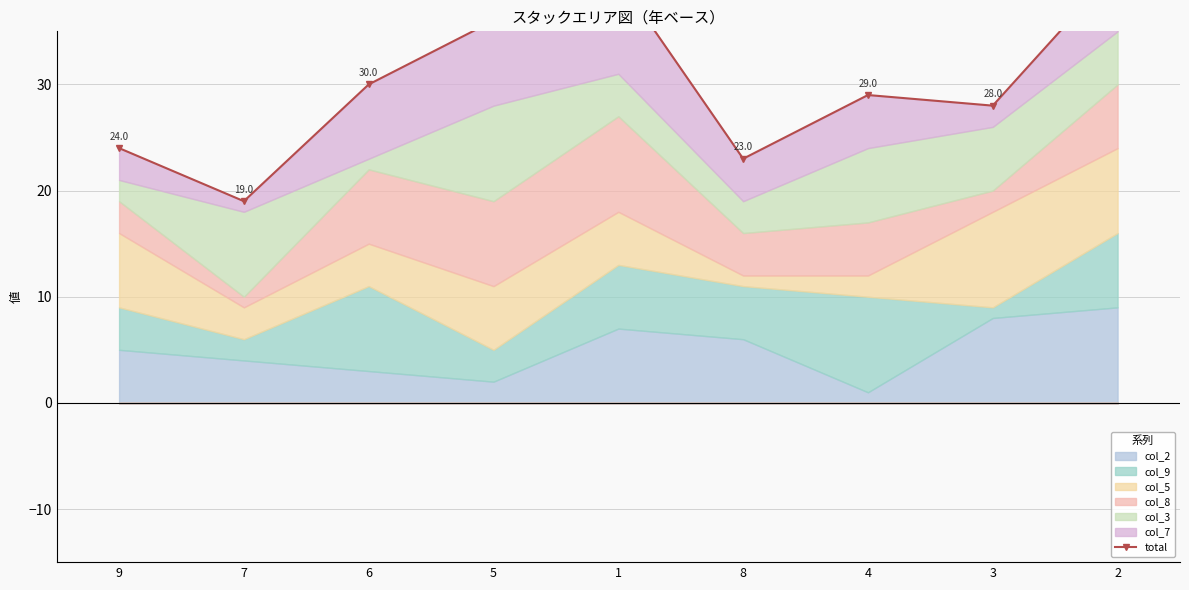

Reading left to right, list all the values displayed in this chart.

9=24	7=19	6=30	5=36	1=40	8=23	4=29	3=28	2=41